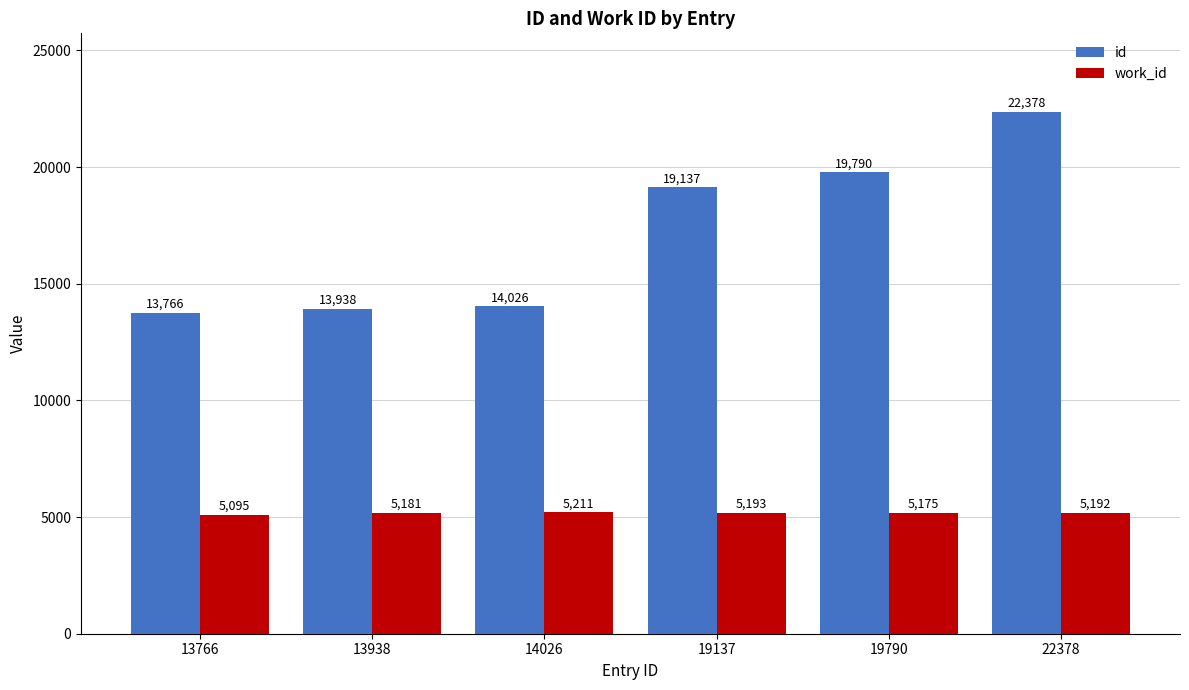

What is the value of the id bar at the 6th from the left?

22378